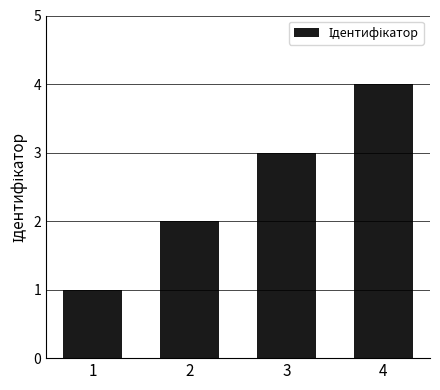

What is the change in value from 1 to 3?

+2